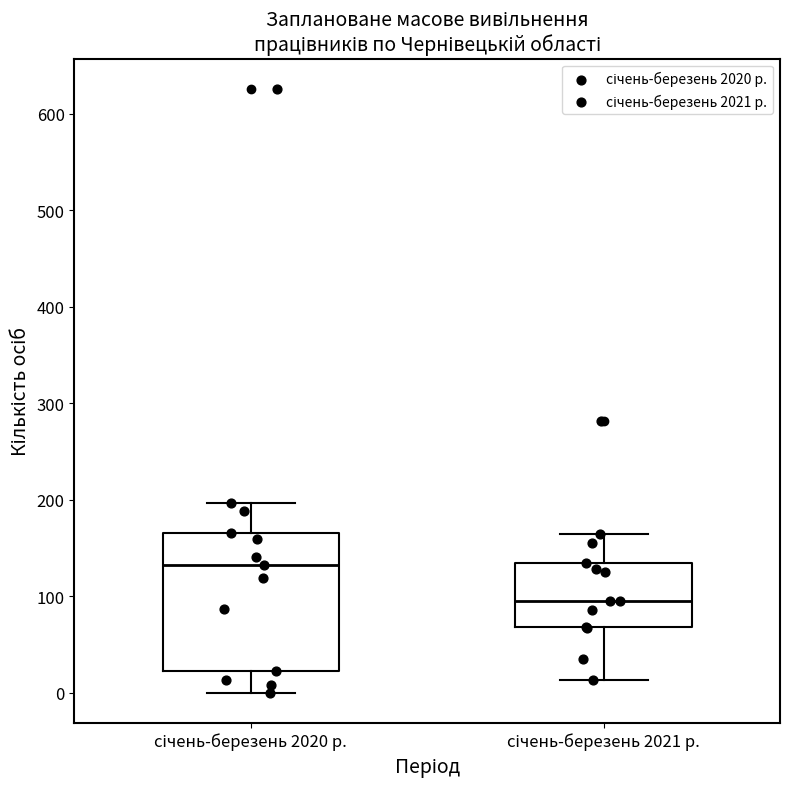

Which box's median line is the lowest?

січень-березень 2021 р.